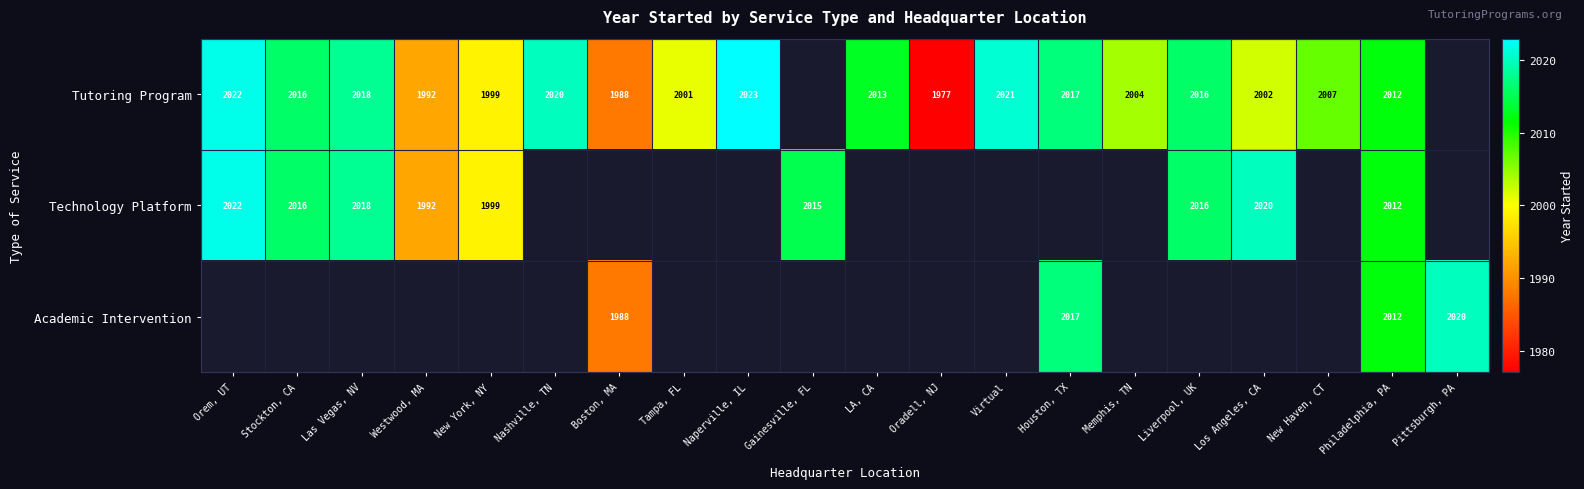

True or false: Technology Platform has a value of 743.1 at Orem, UT.

False